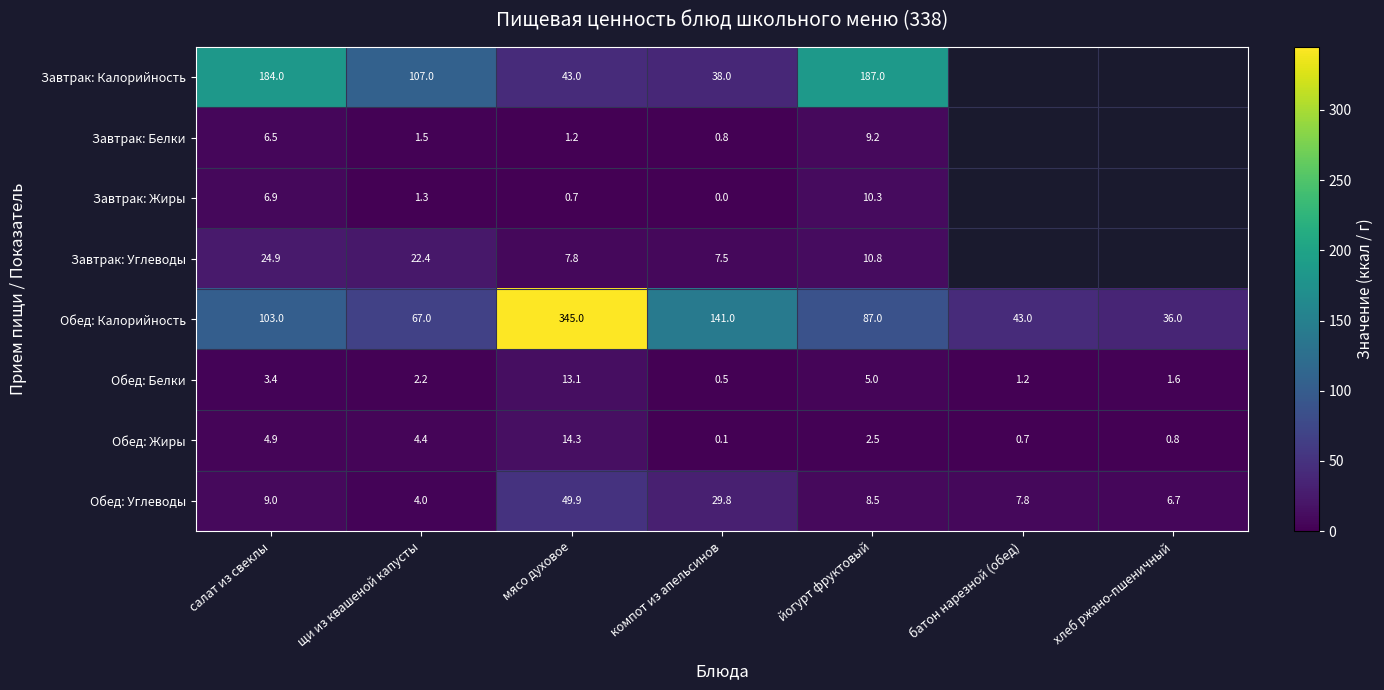

The value of Обед: Углеводы at батон нарезной (обед) is 1.7. True or false?

False